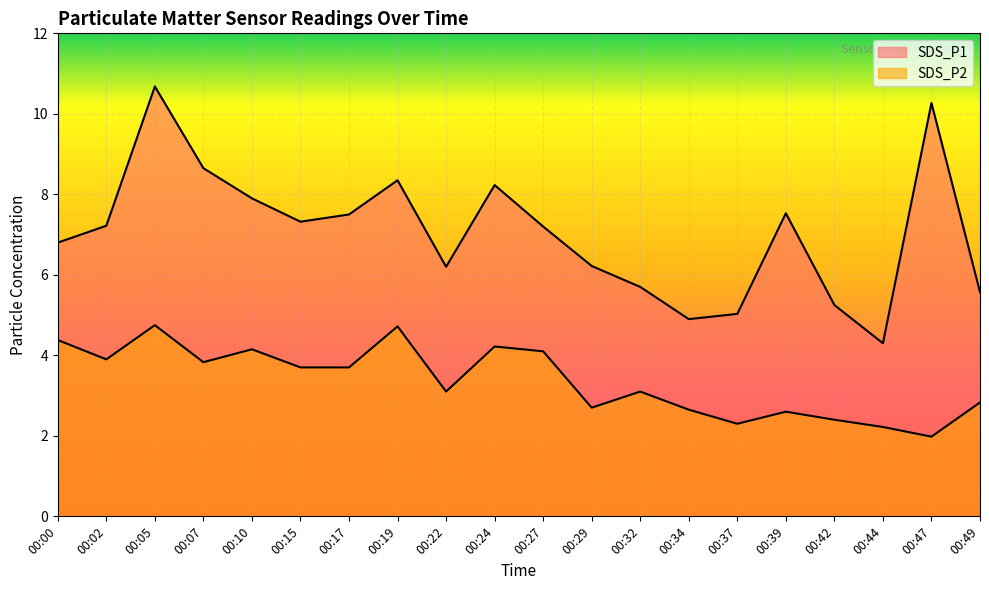

What is the value of the SDS_P2 point at the 1st from the left?

4.4